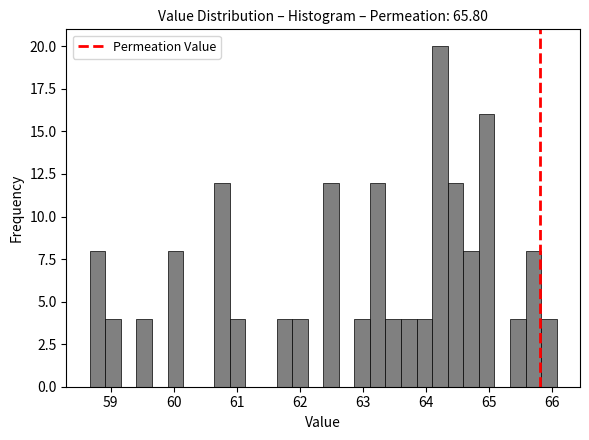

Around what value on the x-axis is the tallest bar? Give the approximate position of its centre, as read against the axis.

64.2